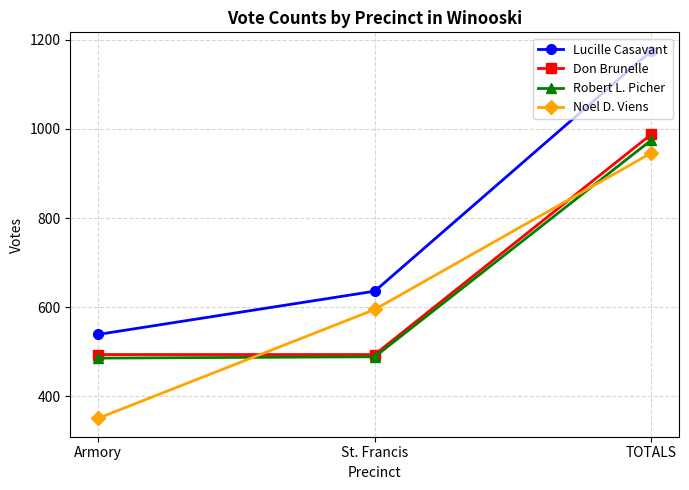

True or false: Robert L. Picher has a value of 489 at St. Francis.

True